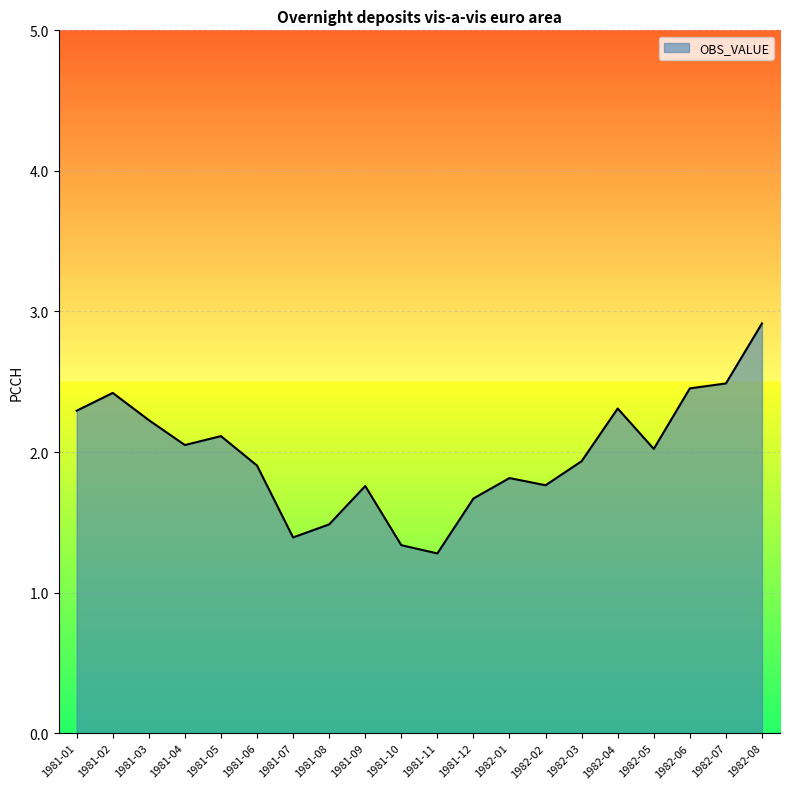

Approximately how many times larger is the value at 1982-07 compared to 1982-05?

1.2